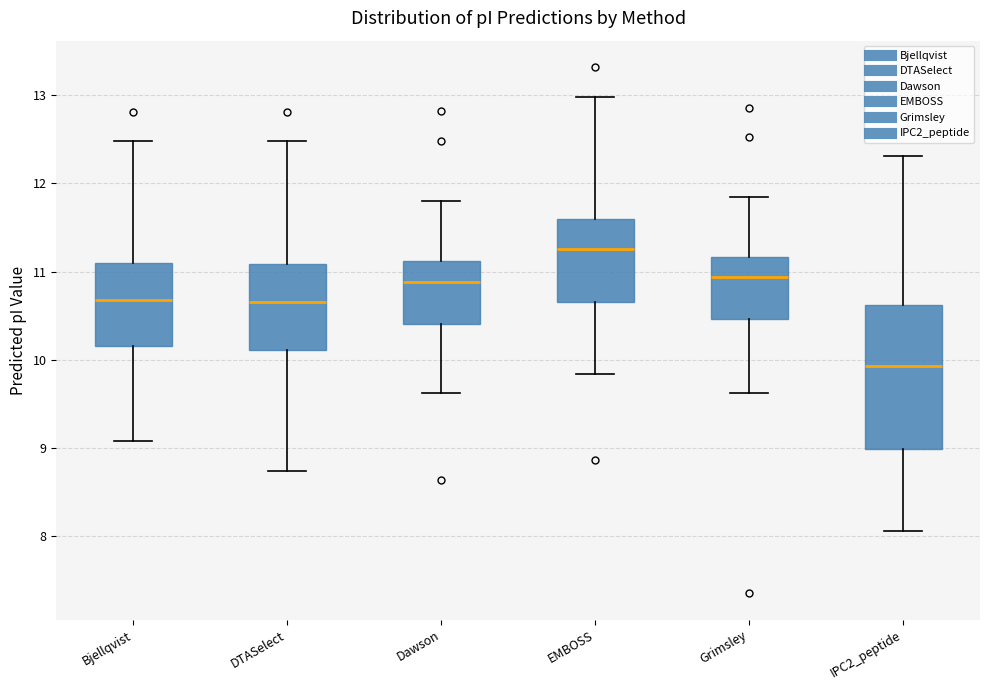

Where does the median line of the box for Grimsley sit on the y-axis? The values are not printed on the chart, so give them approximately, as read against the axis.

10.9